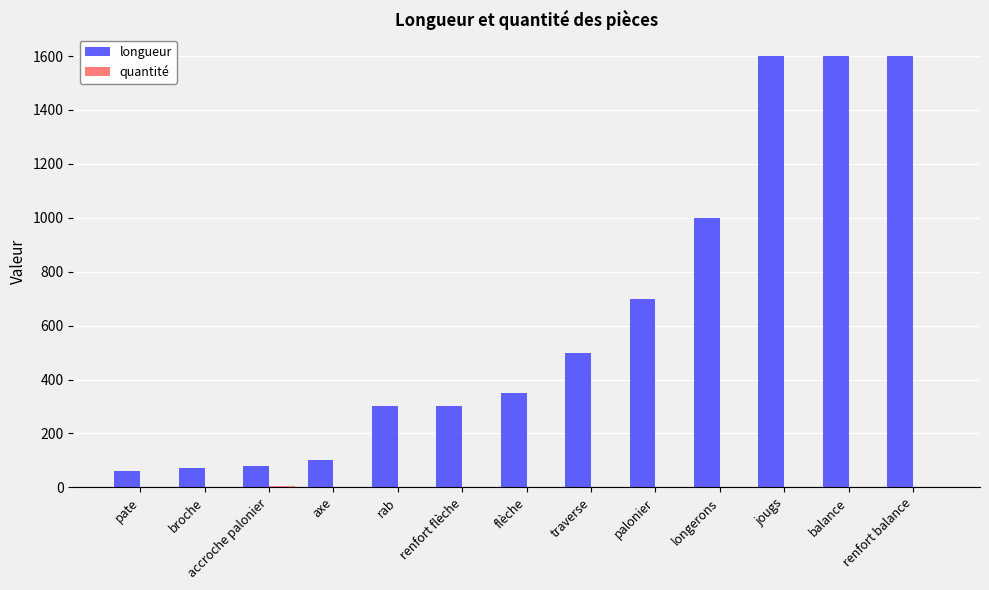

At which label is longueur closest to 830?

palonier